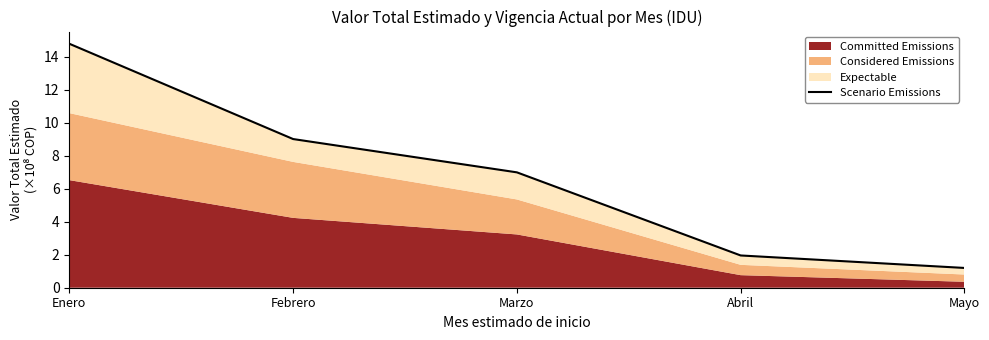

Rank the categories by value from lowest to highest.

Mayo, Abril, Marzo, Febrero, Enero